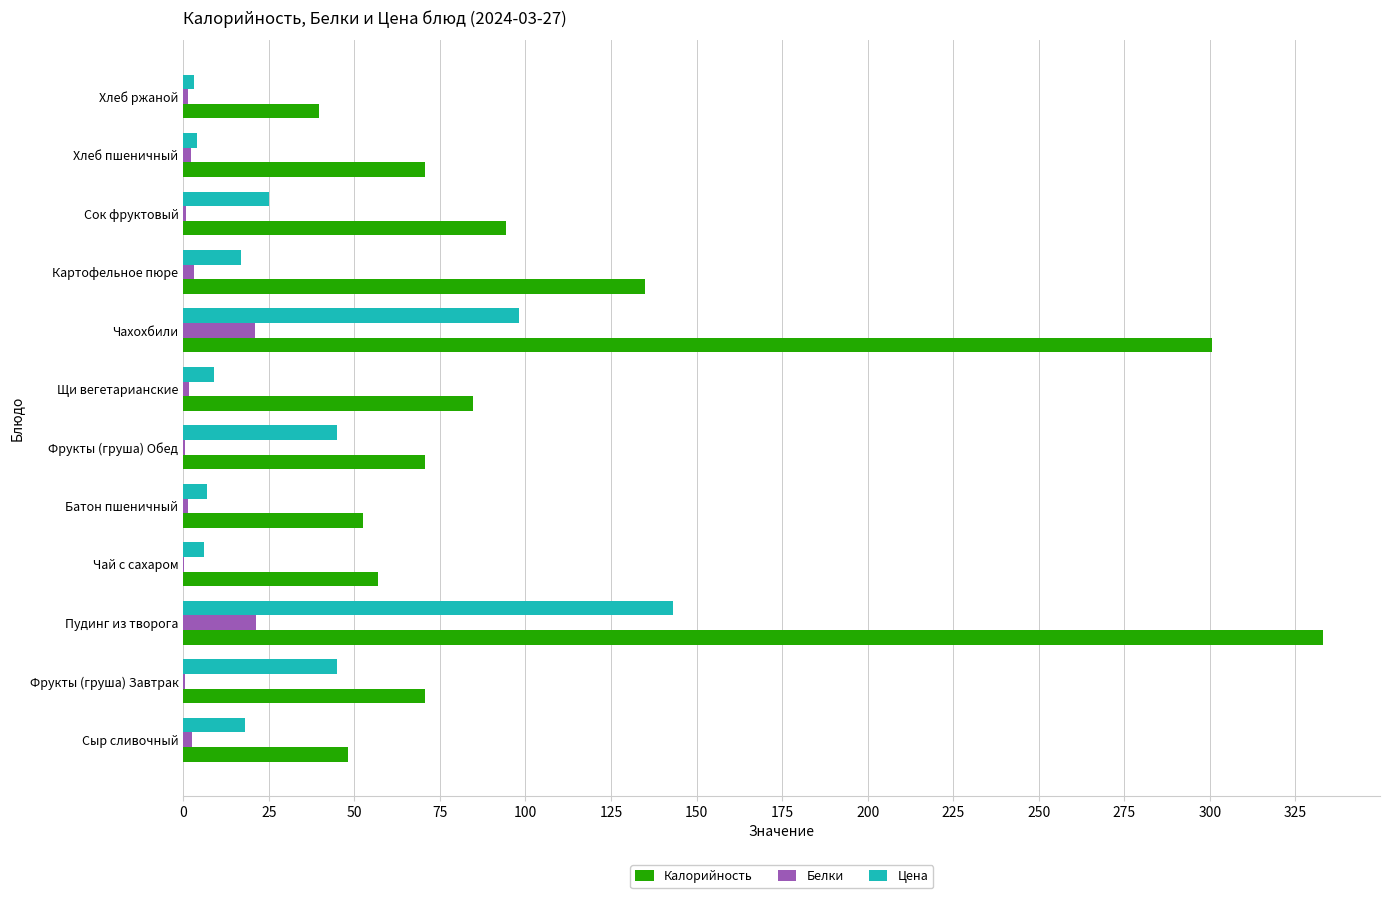

What is the maximum value for Белки?

21.2